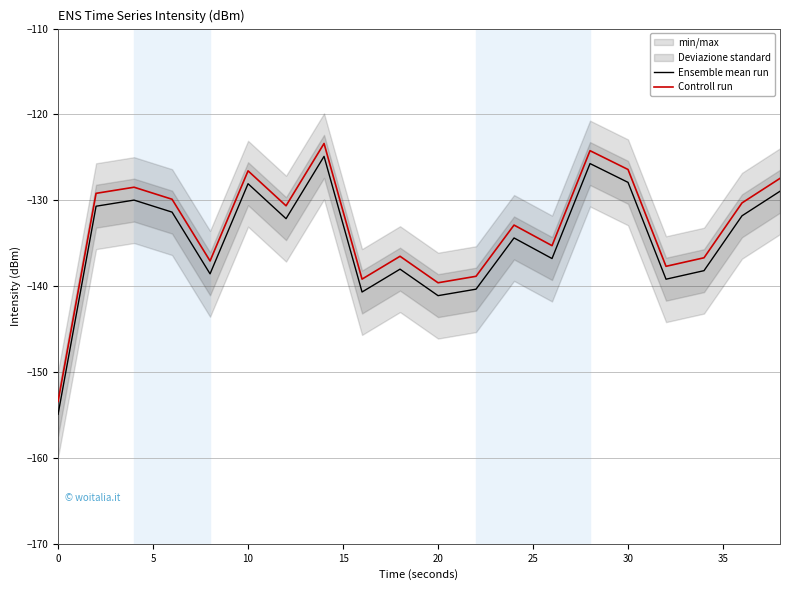

How many interior local peaks does the Ensemble mean run series have?

6